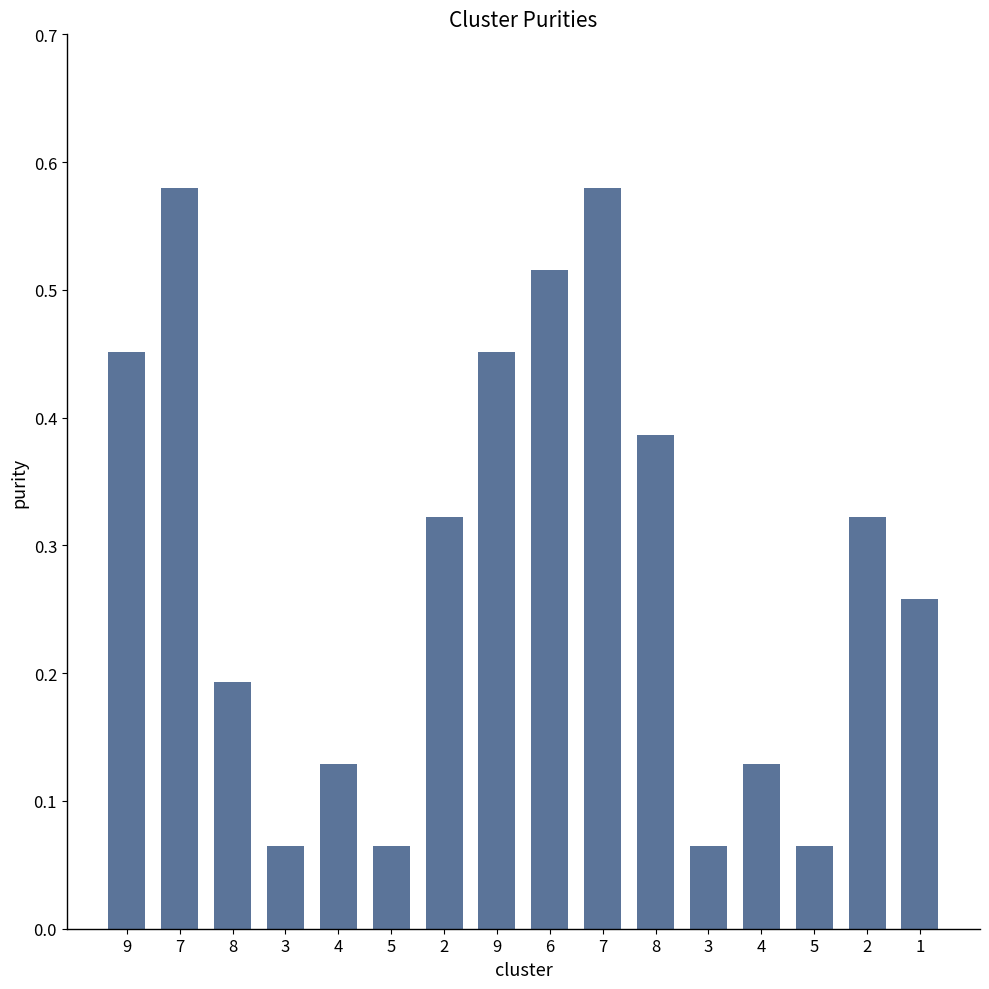

Are the bars horizontal?

No